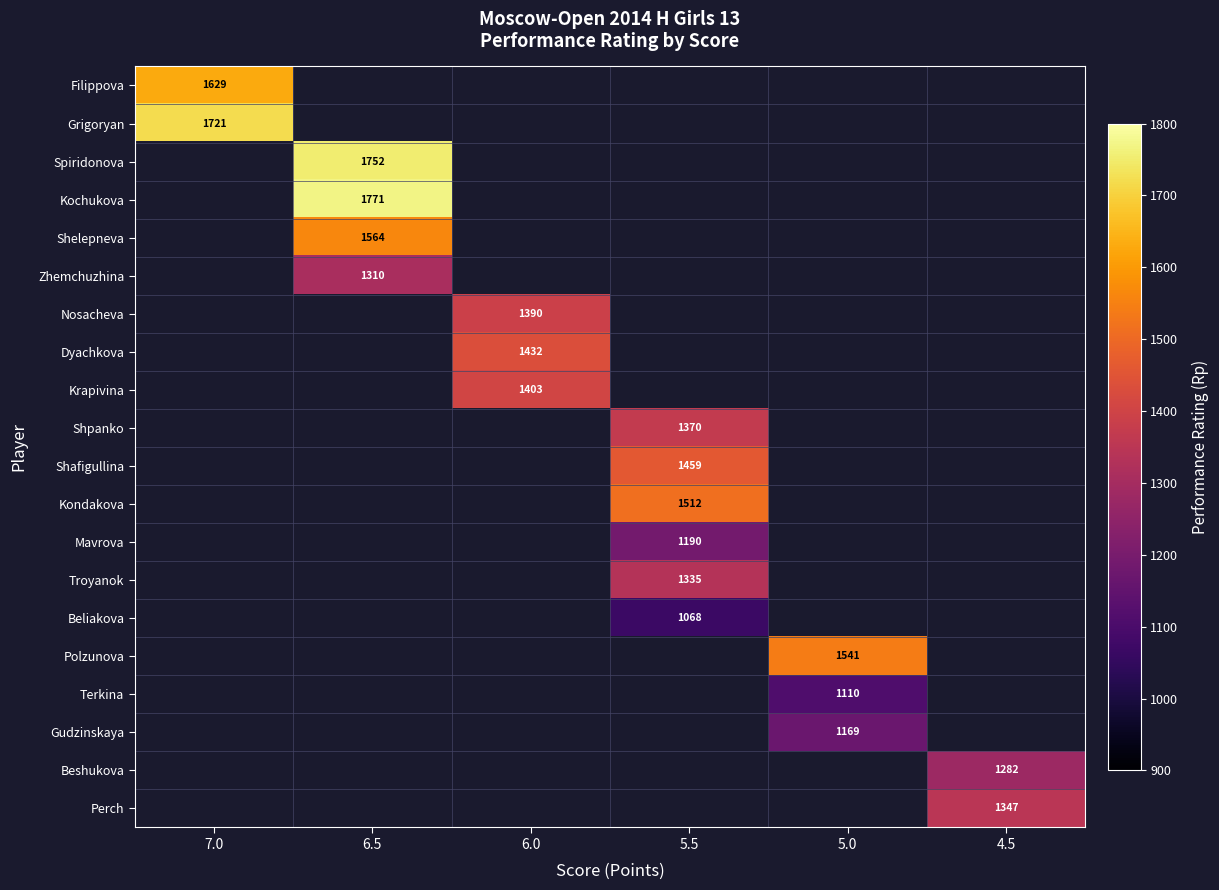

True or false: Mavrova has a value of 786 at 5.5.

False